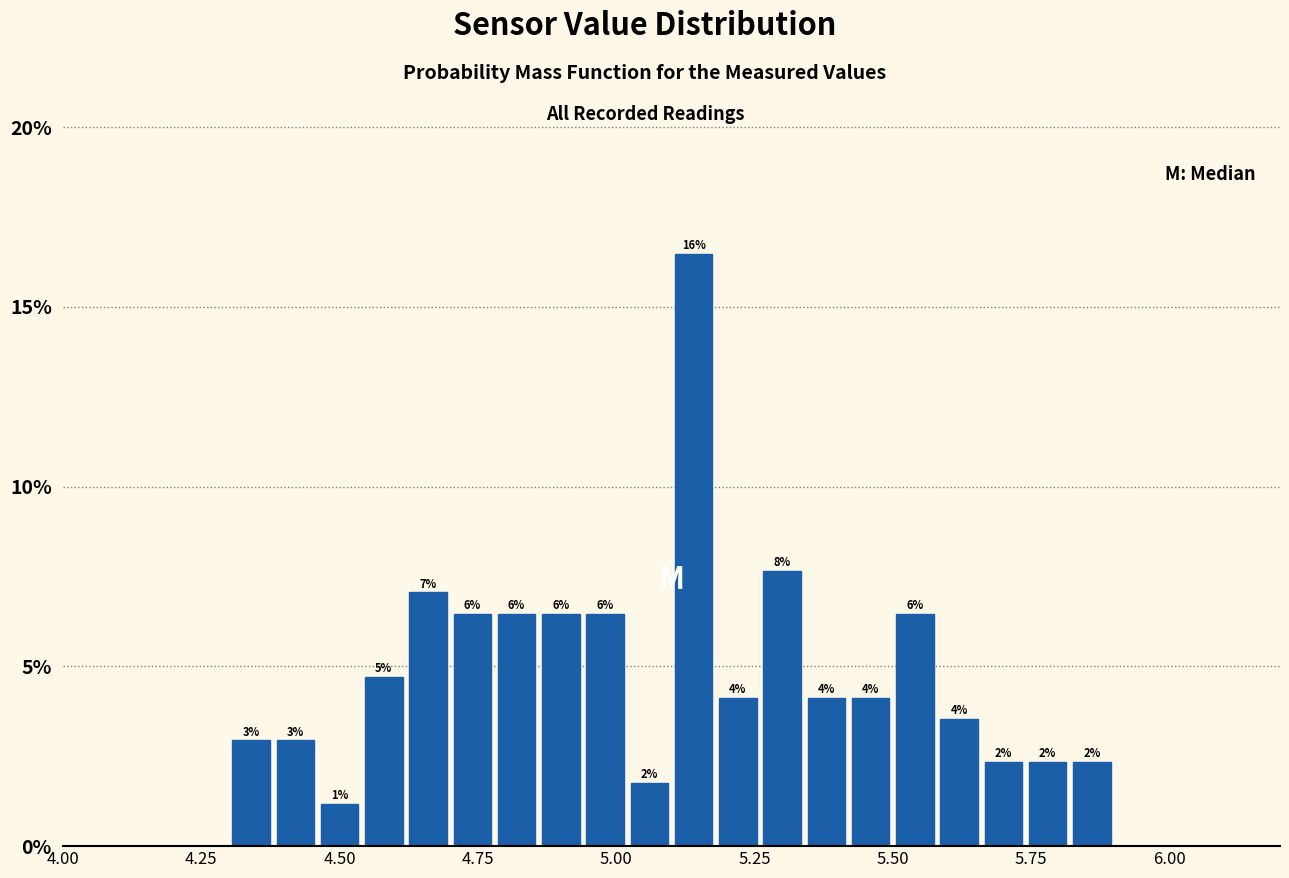

Around what value on the x-axis is the tallest bar? Give the approximate position of its centre, as read against the axis.

5.15